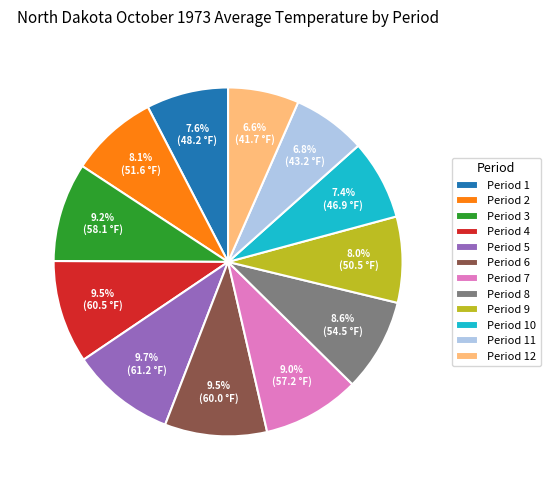

Is there a majority slice in this chart?

No